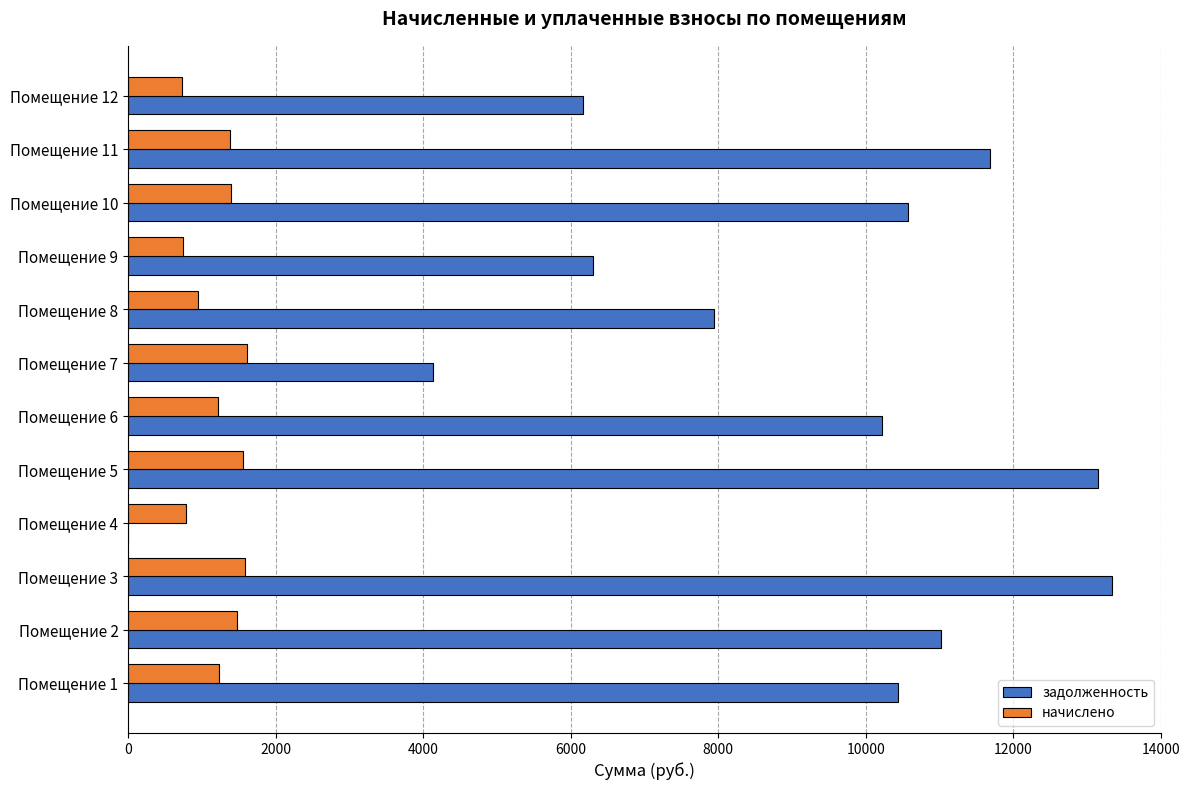

Which series changed the most between Помещение 3 and Помещение 11?

задолженность